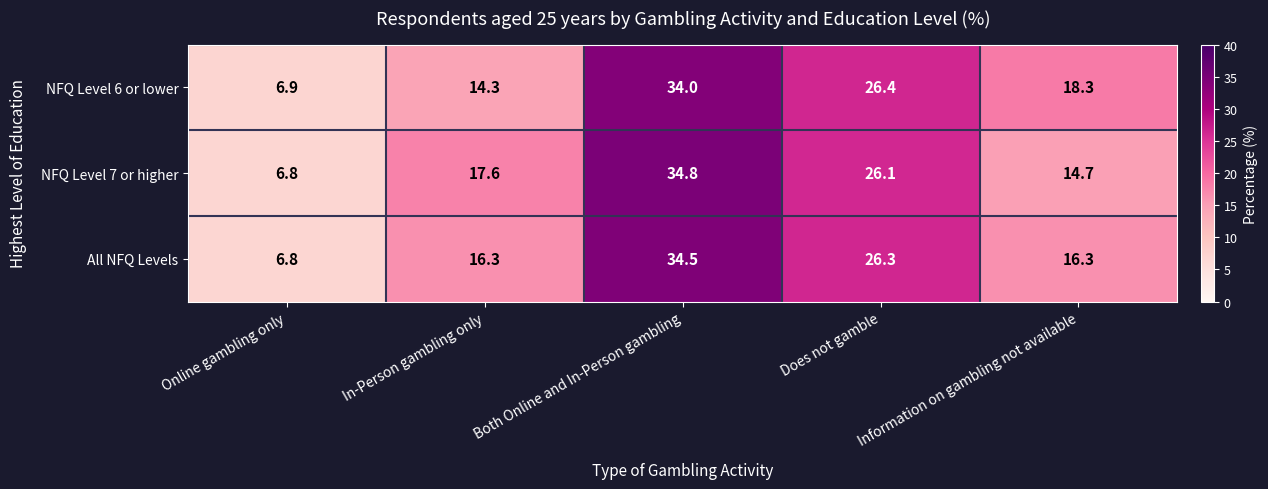

At which label does NFQ Level 7 or higher first exceed 17?

In-Person gambling only